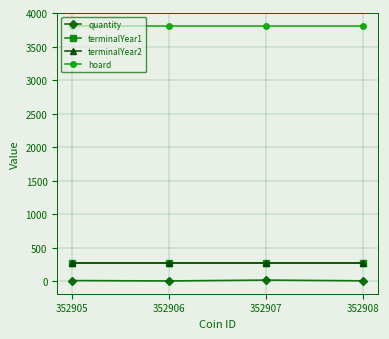

The value of terminalYear1 at 352906 is 386. True or false?

False